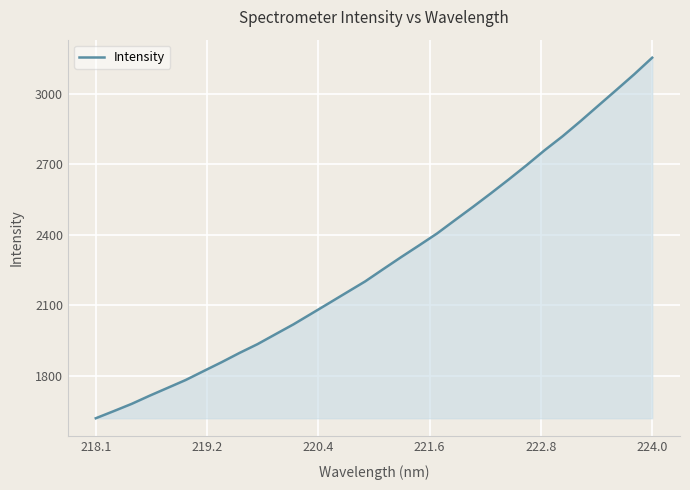

What is the difference between the maximum and minimum values?

1534.0